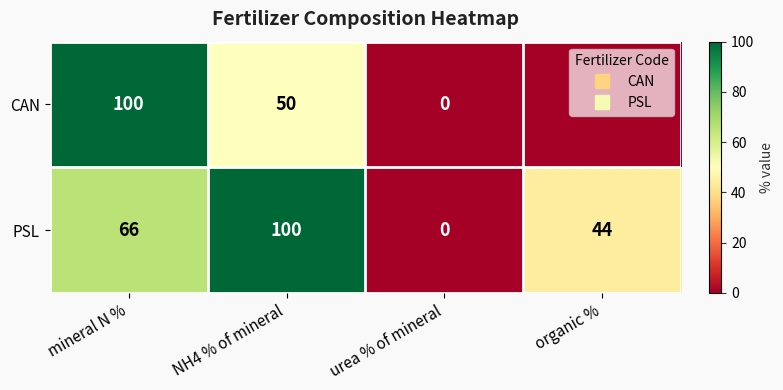

What is the difference between the PSL values at NH4 % of mineral and organic %?

56